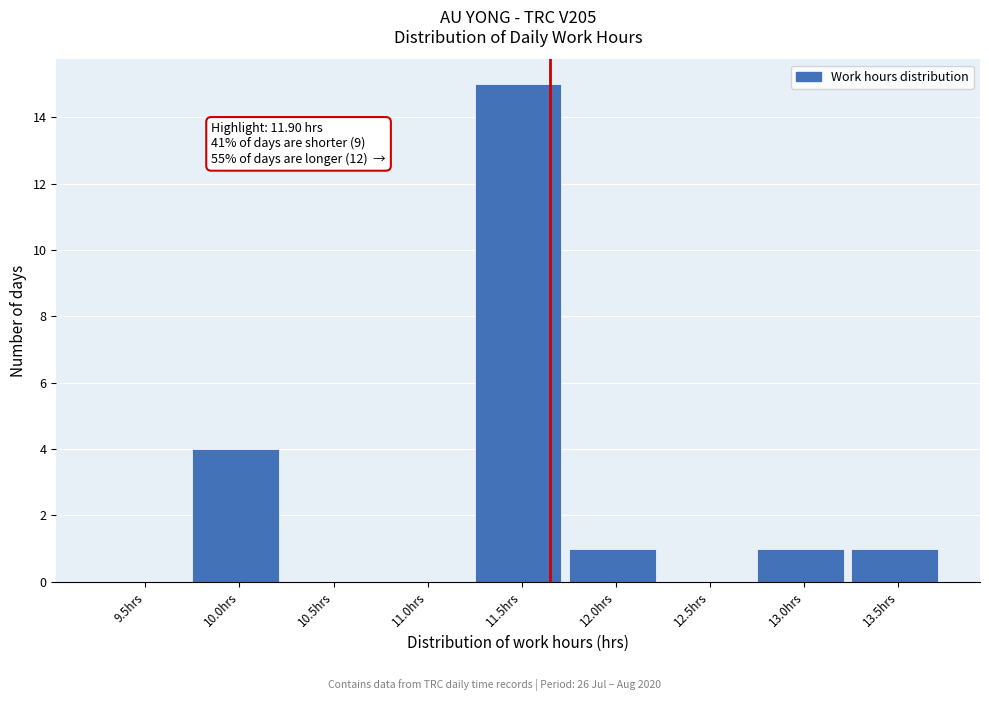

Reading left to right, transcribe all the data shown in this chart.

9.5hrs=0	10.0hrs=4	10.5hrs=0	11.0hrs=0	11.5hrs=15	12.0hrs=1	12.5hrs=0	13.0hrs=1	13.5hrs=1